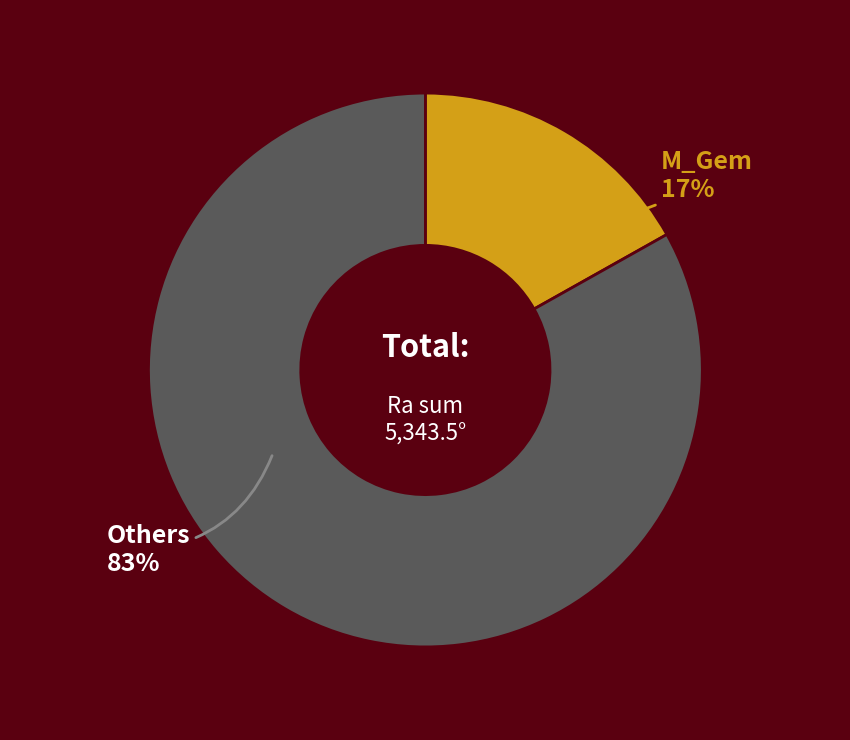

Count the number of slices in the pie.

2